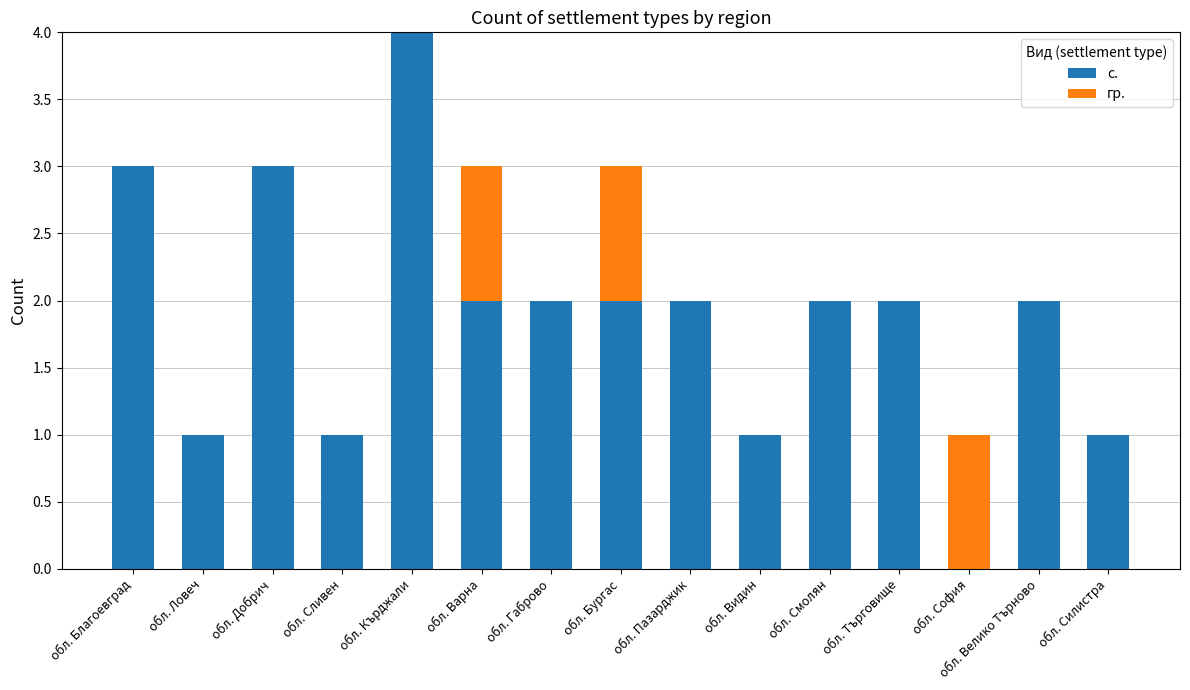

What is the sum of all с. values?

28